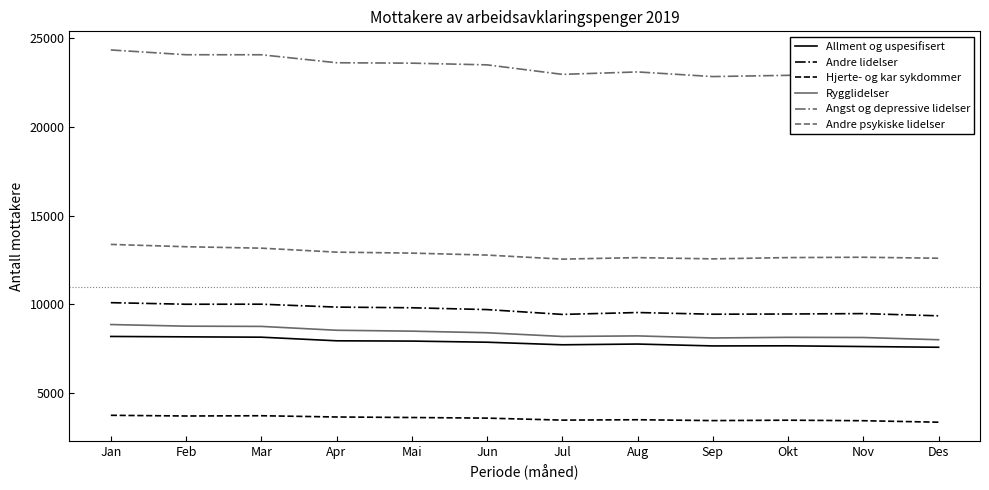

Does the chart have visible grid lines?

No